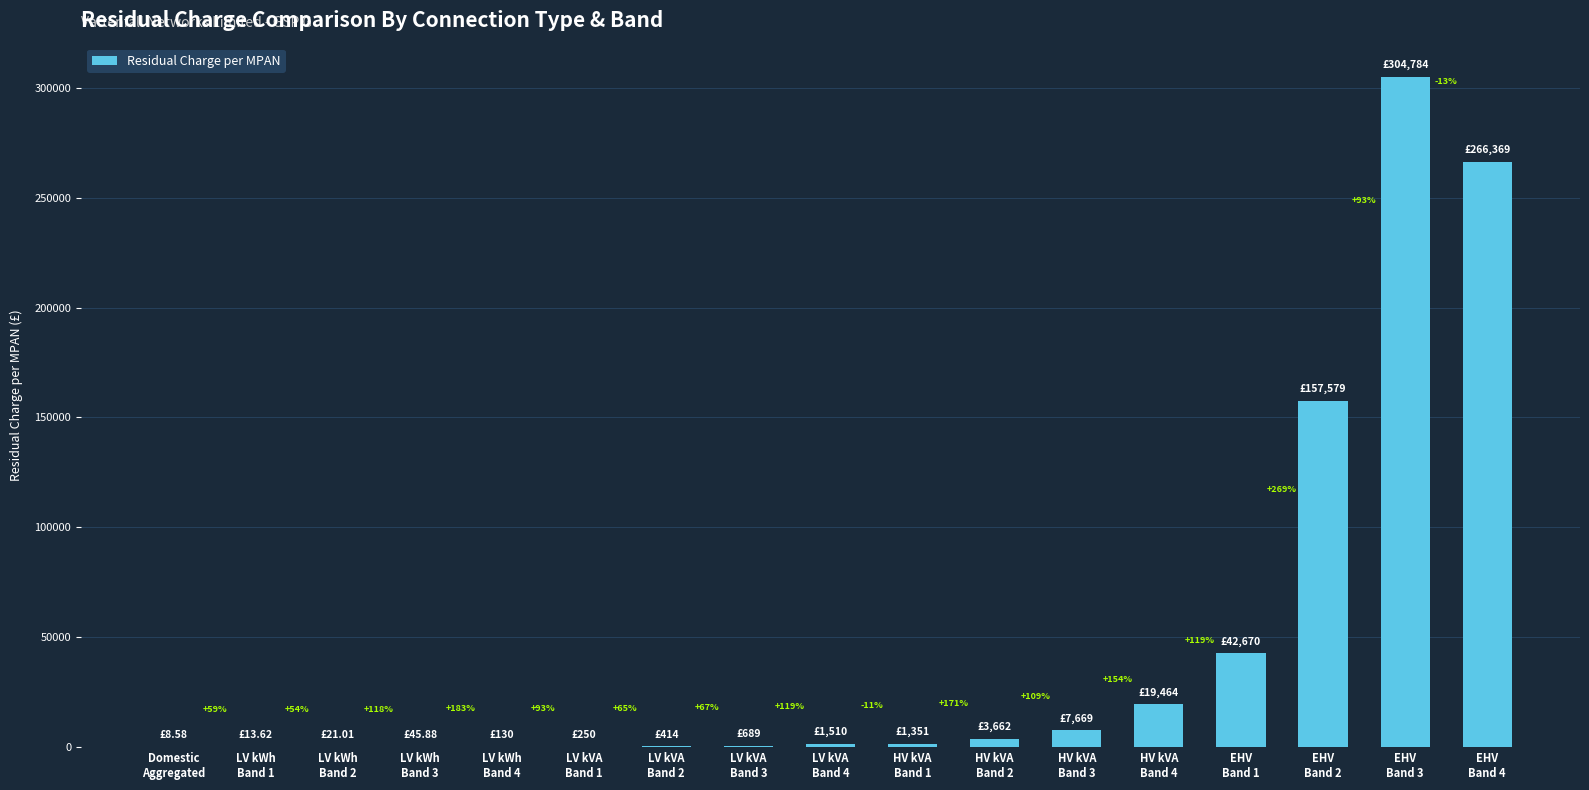

What is the change in value from LV kVA
Band 2 to HV kVA
Band 2?

+3248.9